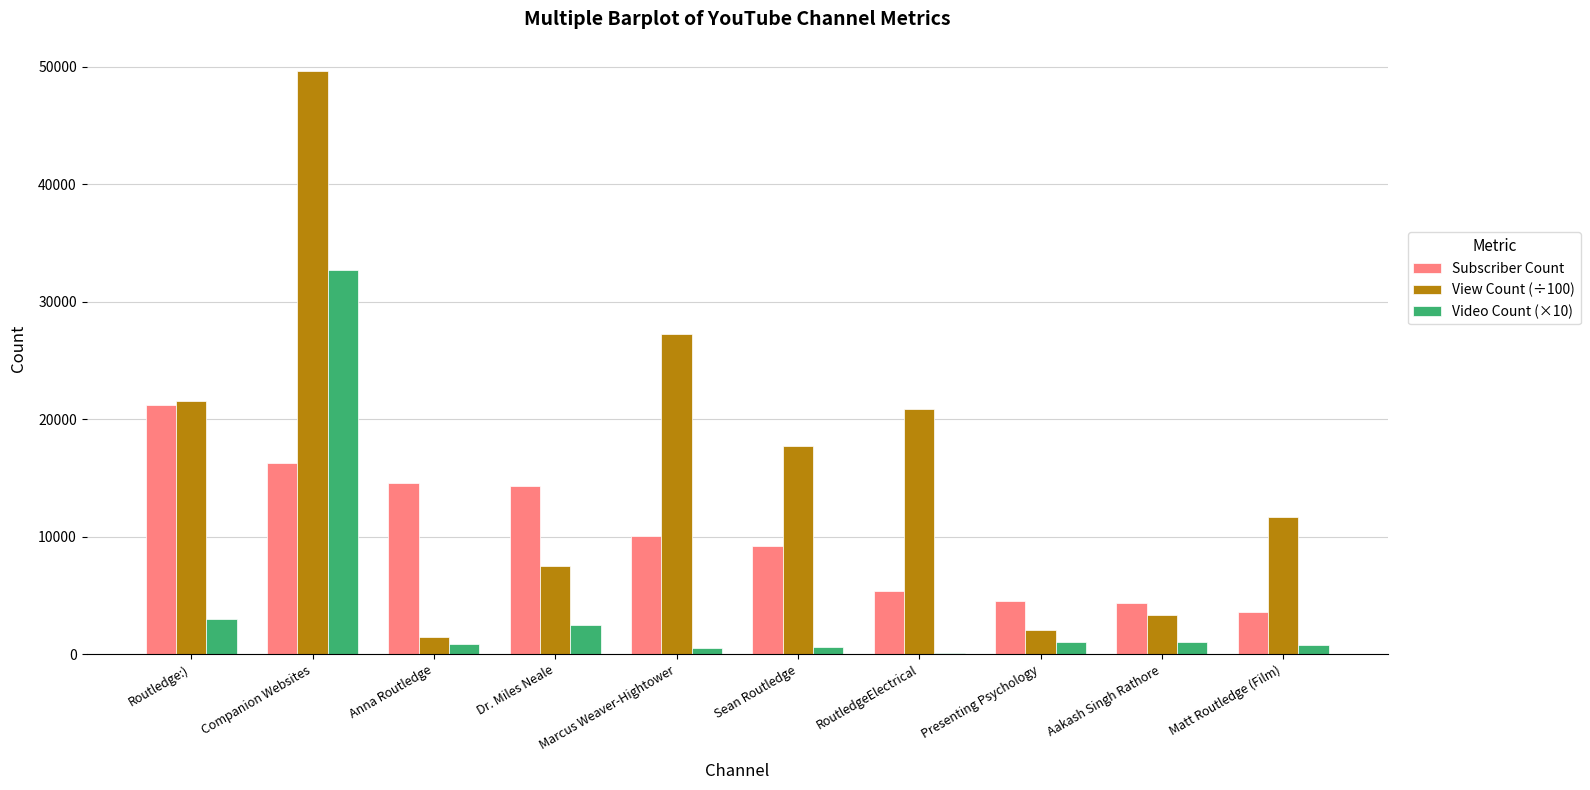

The value of View Count (÷100) at Dr. Miles Neale is 13057.7. True or false?

False